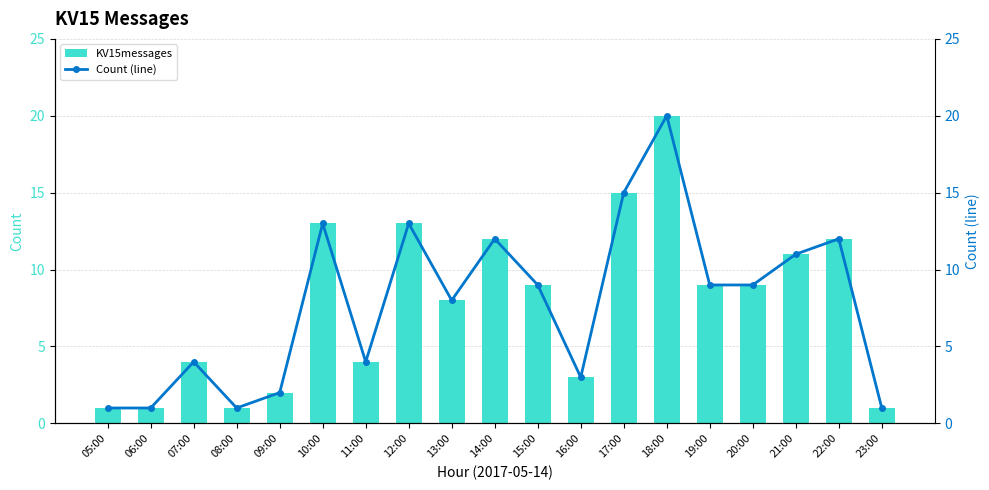

Rank the series at 23:00 from highest to lowest value.

KV15messages, Count (line)